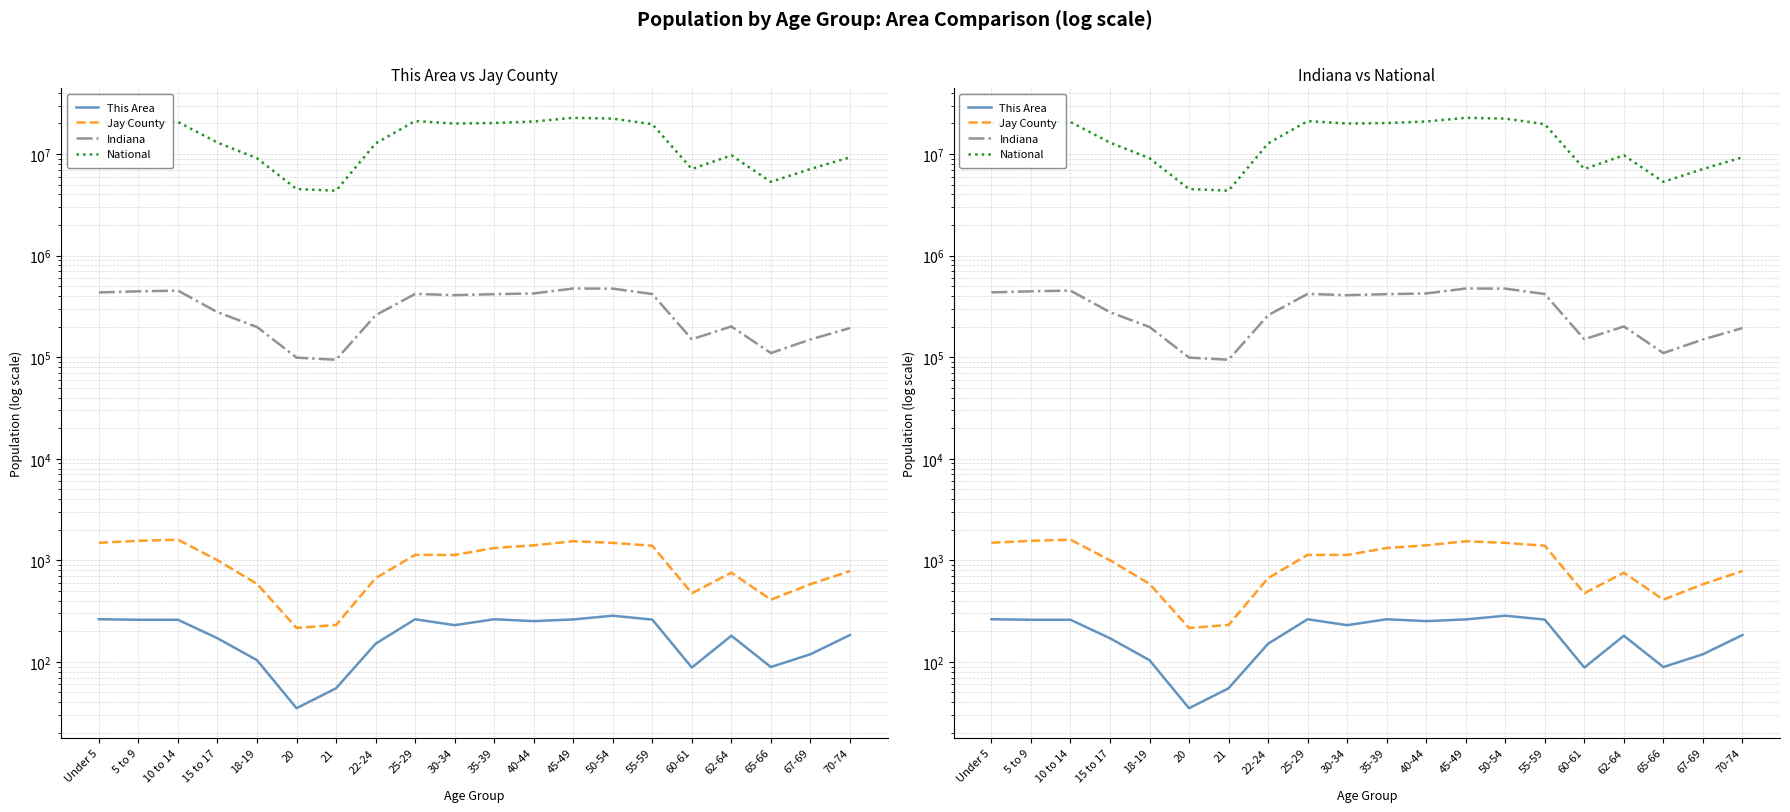

What position from the right is 70-74?

1